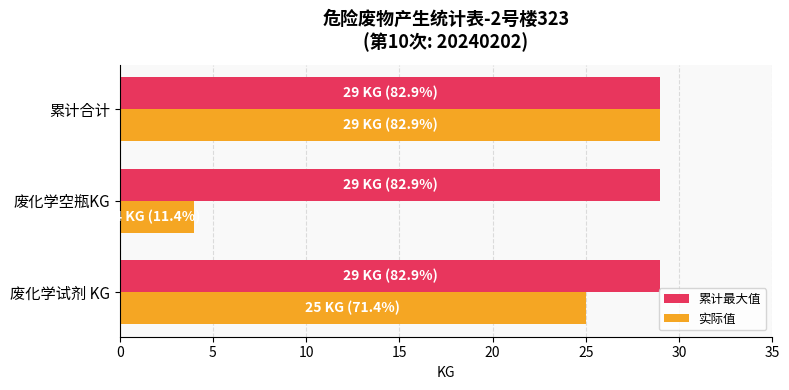

What is the sum of all 实际值 values?

58